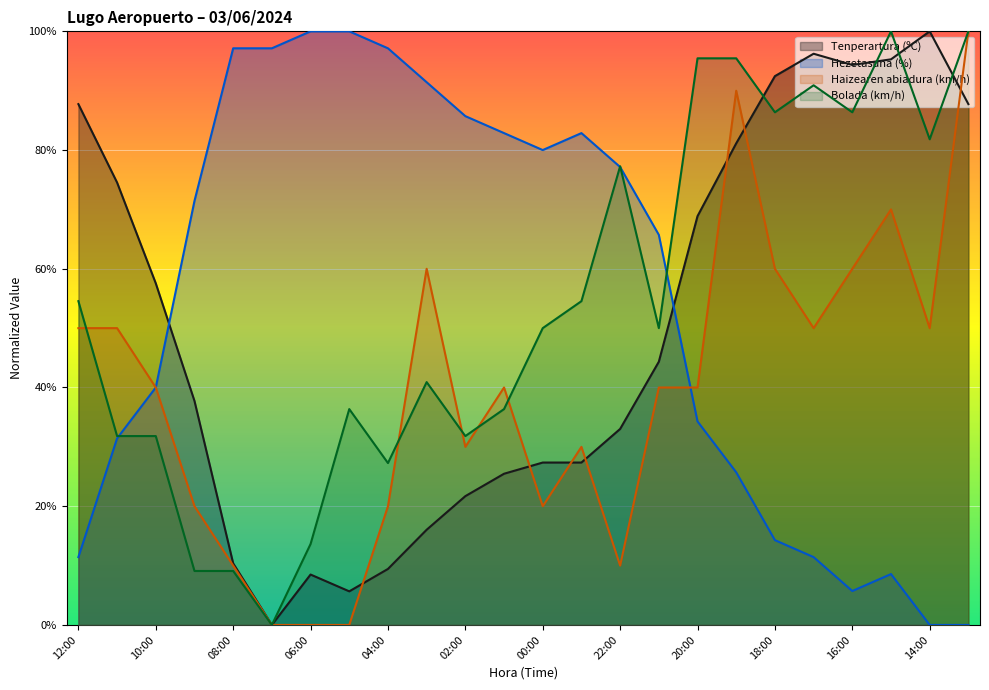

At which label does Tenperartura (ºC) first exceed 44?

12:00